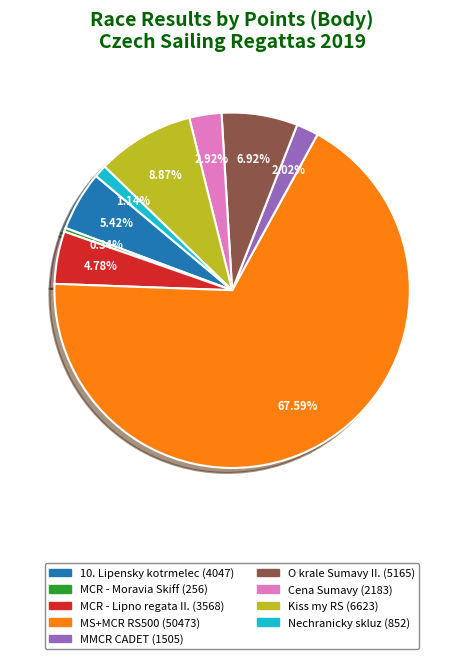

Is there a majority slice in this chart?

Yes